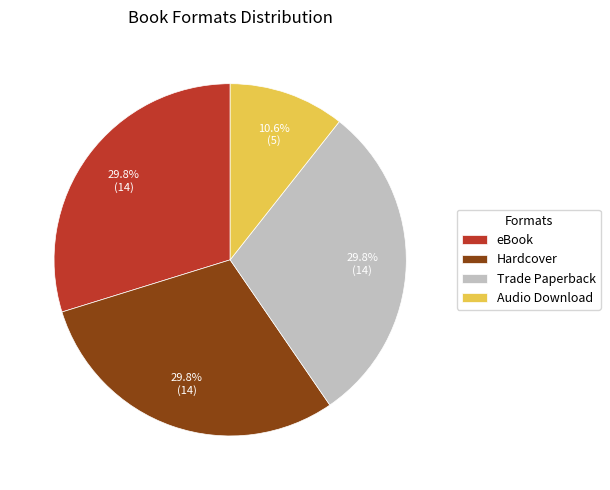

To the nearest percent, what is the average slice percentage?

25%